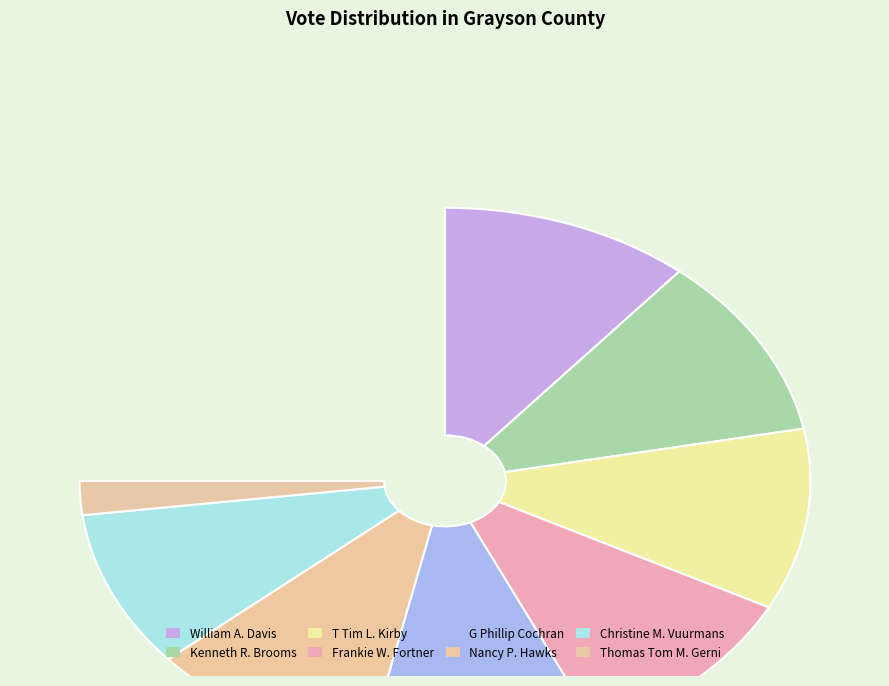

To the nearest percent, what percentage of the pie is Nancy P. Hawks?

14%